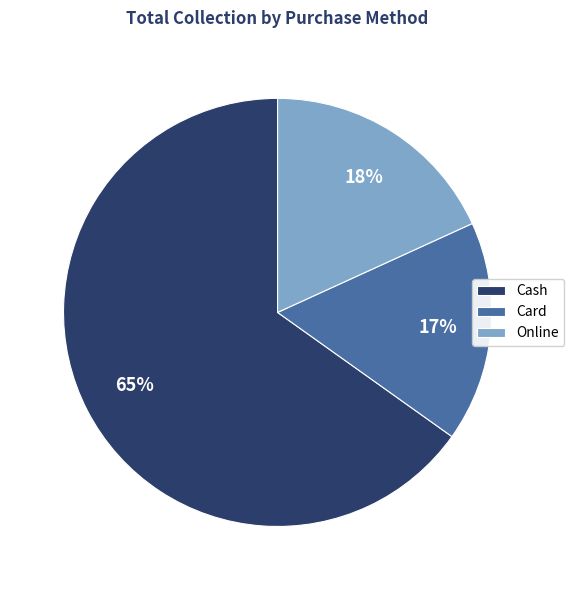

To the nearest percent, what portion does Cash represent?

65%